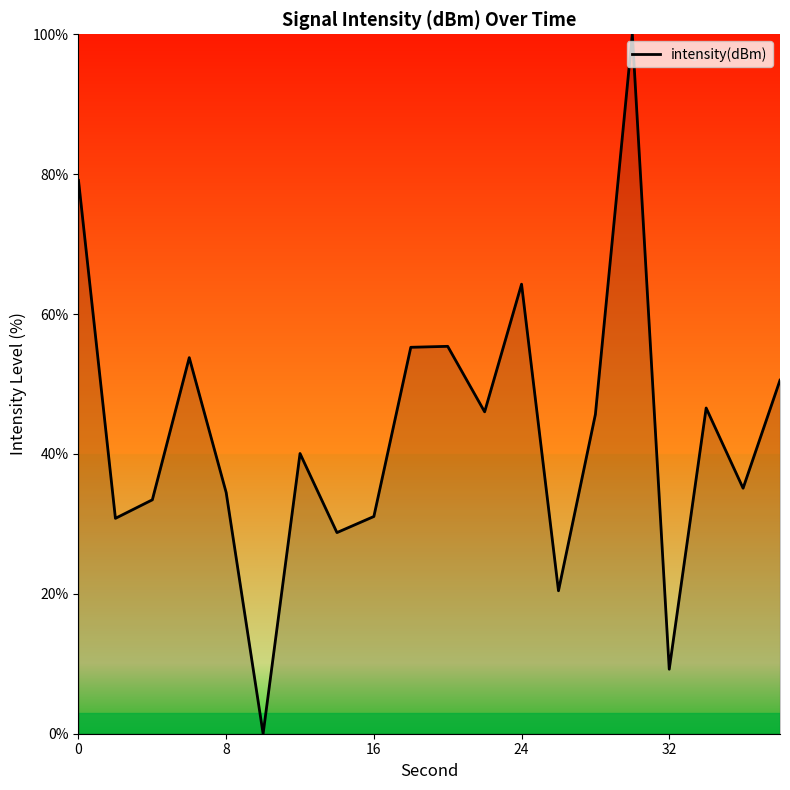

What is the difference between the second highest and second lowest values?

69.9